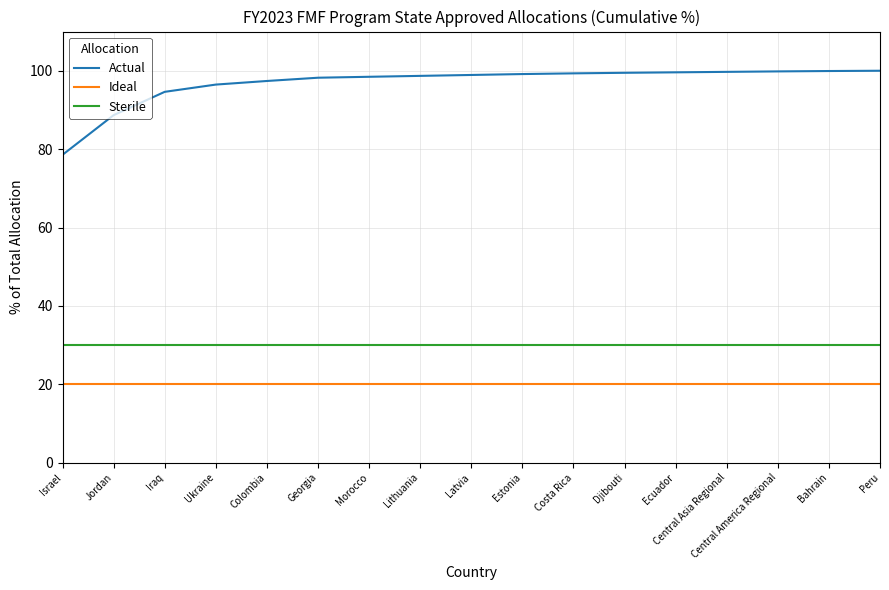

What is the total value across all series at Jordan?

138.7